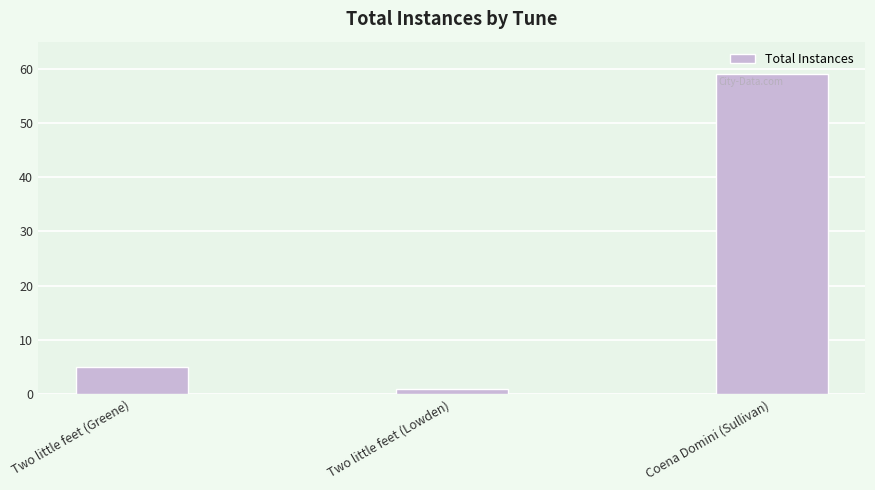

True or false: the data shows 7 at Two little feet (Greene).

False